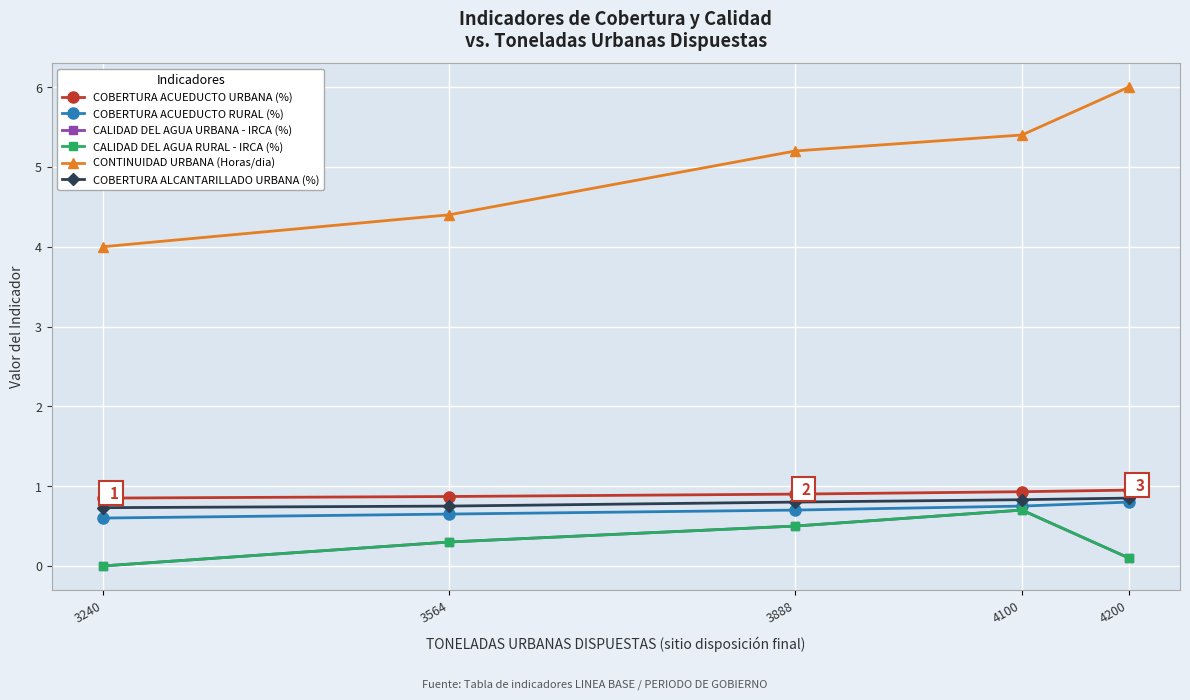

True or false: CALIDAD DEL AGUA URBANA - IRCA (%) has a value of 0.0 at 4200.

False